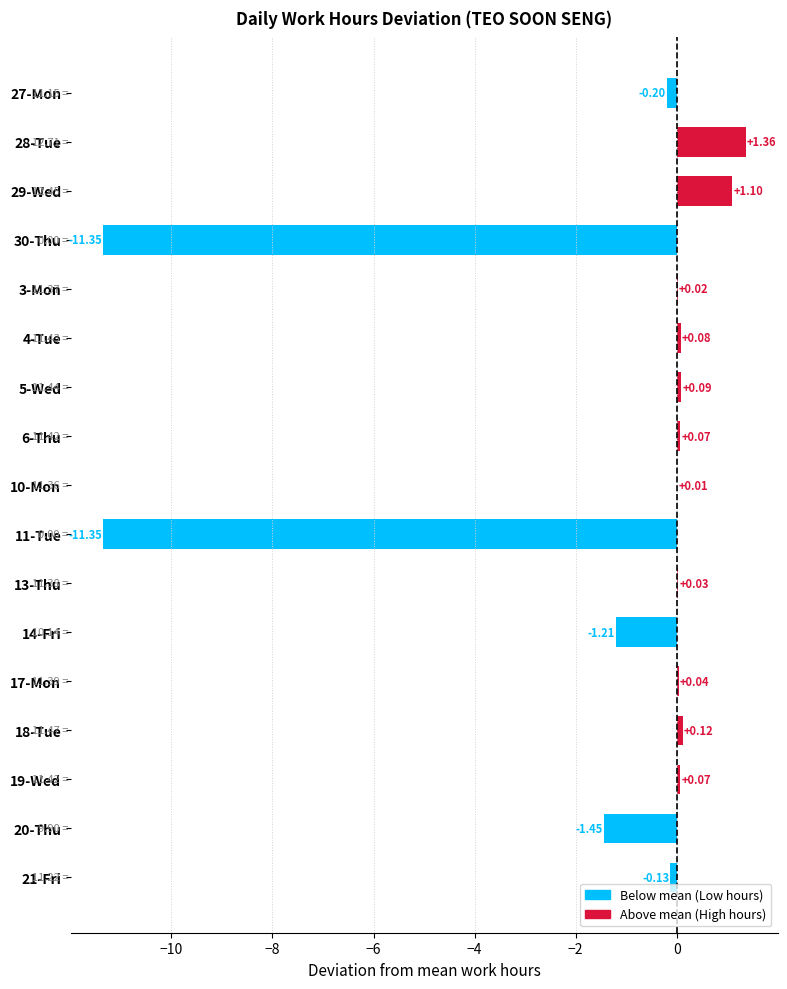

What is the change in value from 27-Mon to 13-Thu?

+0.2